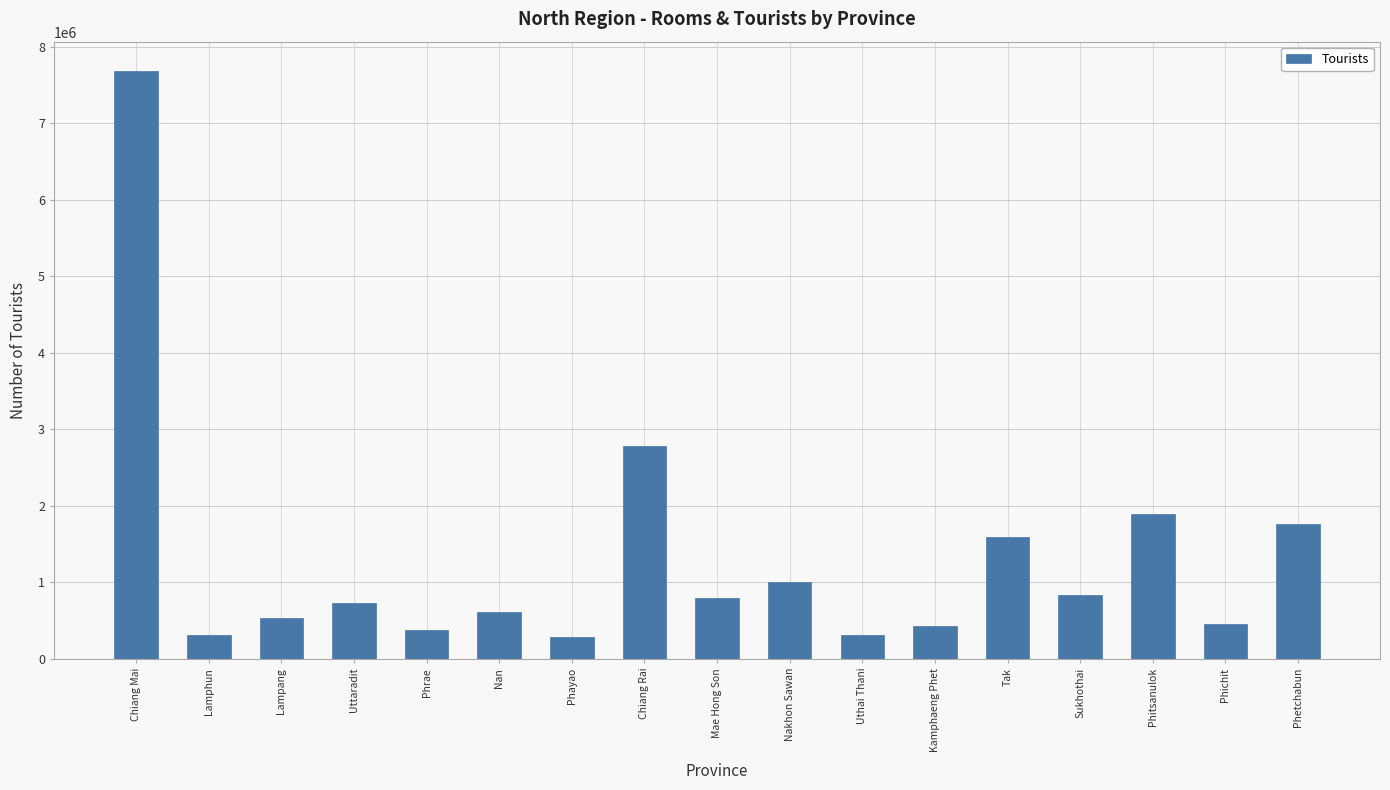

Is it true that the value at Mae Hong Son is 800662?

True